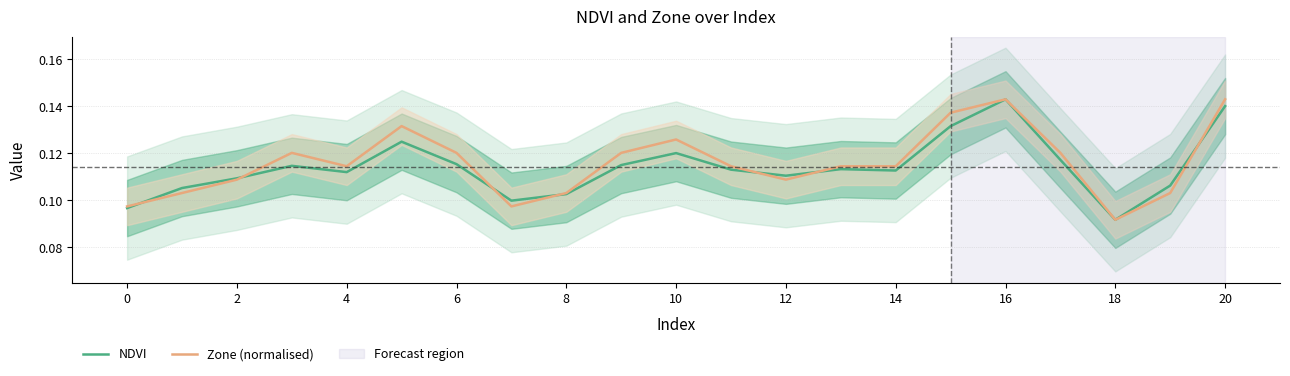

True or false: NDVI and Zone (normalised) cross at least once.

True